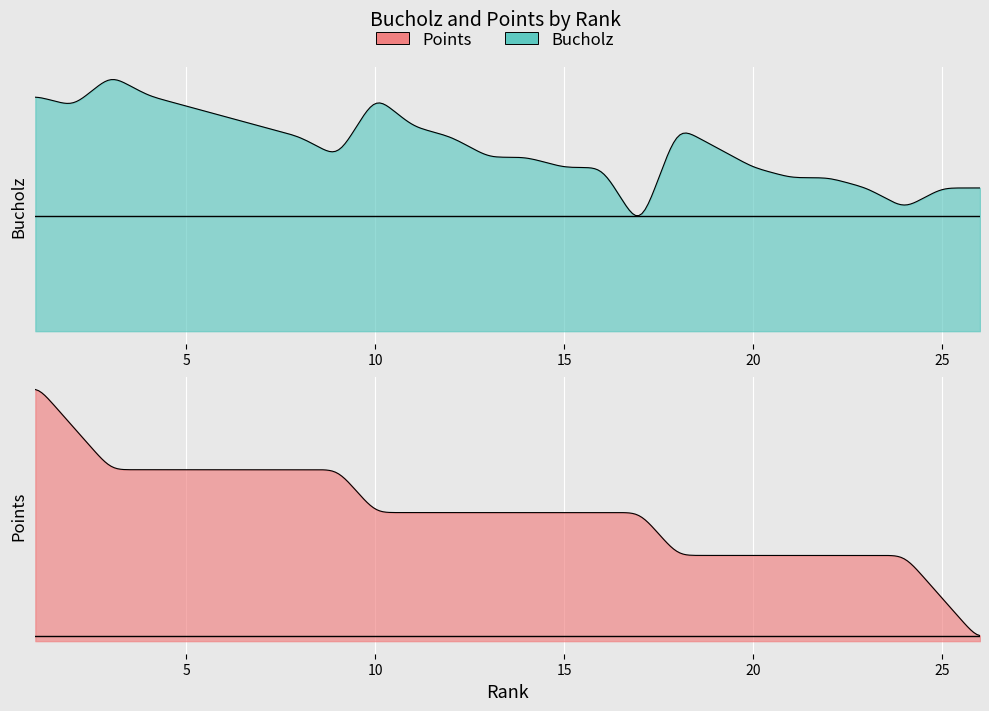

What is the sum of all Points values?

156